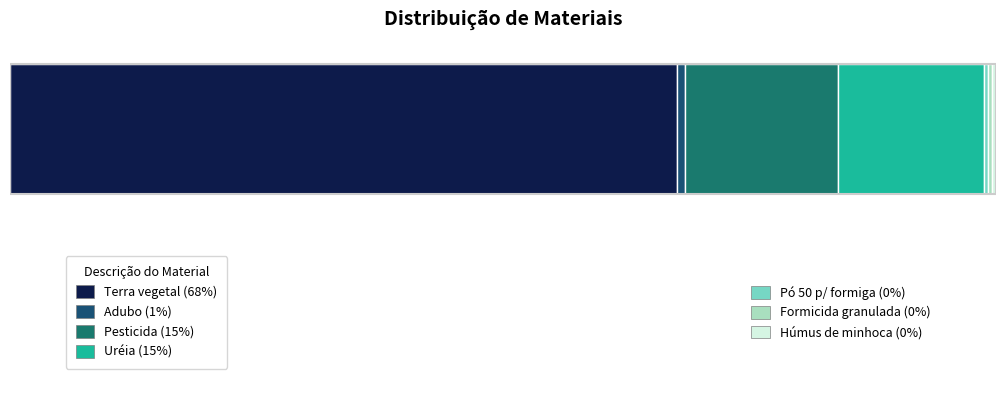

What is the total value across all series at Pó 50 p/ formiga?

57.1